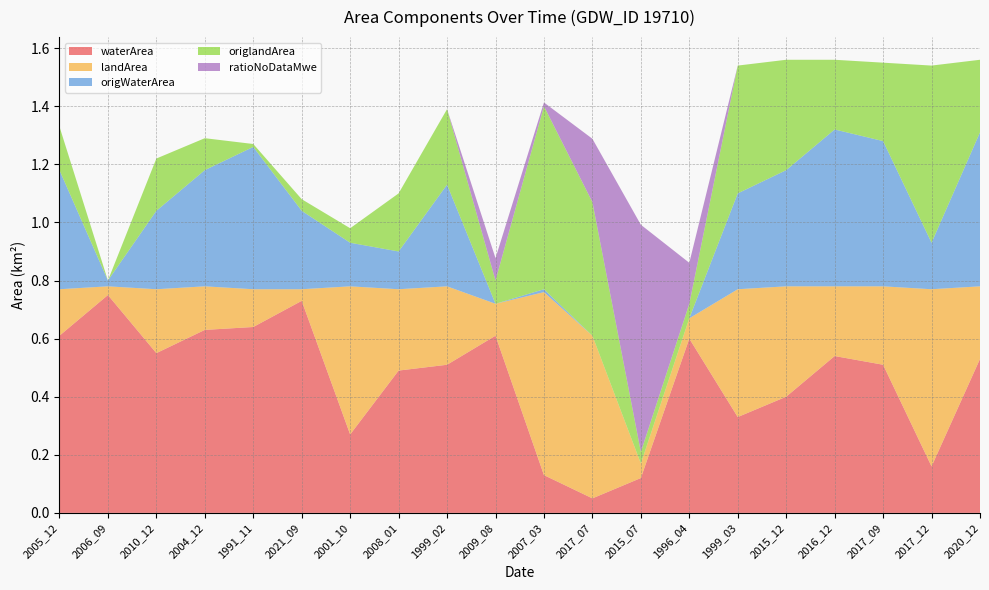

Reading left to right, what are all the values shown in this chart?

waterArea: 2005_12=0.6	2006_09=0.8	2010_12=0.6	2004_12=0.6	1991_11=0.6	2021_09=0.7	2001_10=0.3	2008_01=0.5	1999_02=0.5	2009_08=0.6	2007_03=0.1	2017_07=0.1	2015_07=0.1	1996_04=0.6	1999_03=0.3	2015_12=0.4	2016_12=0.5	2017_09=0.5	2017_12=0.2	2020_12=0.5
landArea: 2005_12=0.2	2006_09=0.0	2010_12=0.2	2004_12=0.1	1991_11=0.1	2021_09=0.0	2001_10=0.5	2008_01=0.3	1999_02=0.3	2009_08=0.1	2007_03=0.6	2017_07=0.6	2015_07=0.1	1996_04=0.1	1999_03=0.4	2015_12=0.4	2016_12=0.2	2017_09=0.3	2017_12=0.6	2020_12=0.2
origWaterArea: 2005_12=0.4	2006_09=0.0	2010_12=0.3	2004_12=0.4	1991_11=0.5	2021_09=0.3	2001_10=0.1	2008_01=0.1	1999_02=0.3	2009_08=0.0	2007_03=0.0	2017_07=0.0	2015_07=0.0	1996_04=0.0	1999_03=0.3	2015_12=0.4	2016_12=0.5	2017_09=0.5	2017_12=0.2	2020_12=0.5
origlandArea: 2005_12=0.1	2006_09=0.0	2010_12=0.2	2004_12=0.1	1991_11=0.0	2021_09=0.0	2001_10=0.1	2008_01=0.2	1999_02=0.3	2009_08=0.1	2007_03=0.6	2017_07=0.5	2015_07=0.0	1996_04=0.1	1999_03=0.4	2015_12=0.4	2016_12=0.2	2017_09=0.3	2017_12=0.6	2020_12=0.2
ratioNoDataMwe: 2005_12=0.0	2006_09=0.0	2010_12=0.0	2004_12=0.0	1991_11=0.0	2021_09=0.0	2001_10=0.0	2008_01=0.0	1999_02=0.0	2009_08=0.1	2007_03=0.0	2017_07=0.2	2015_07=0.8	1996_04=0.1	1999_03=0.0	2015_12=0.0	2016_12=0.0	2017_09=0.0	2017_12=0.0	2020_12=0.0